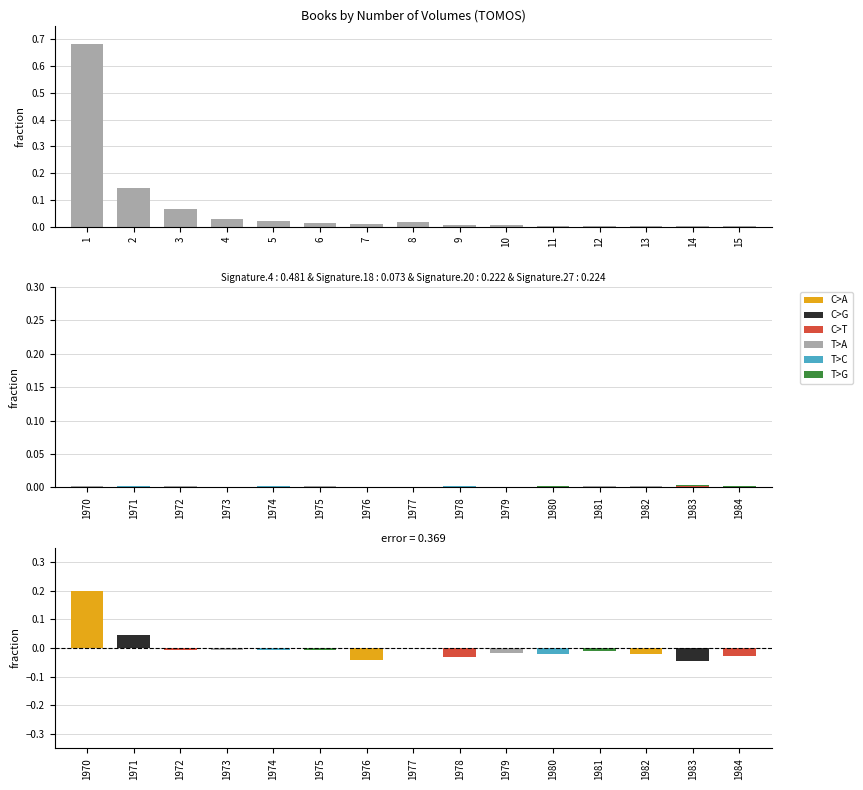

Which series changed the most between 4 and 14?

T>A